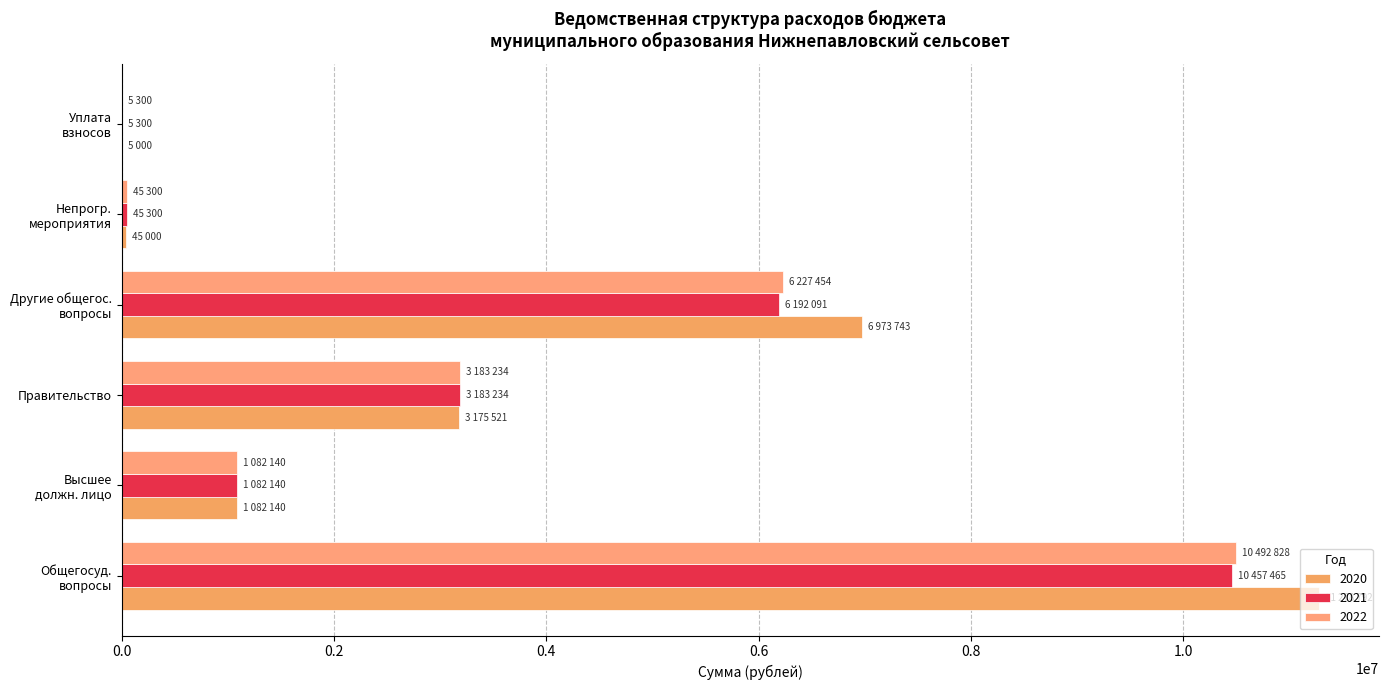

What is the minimum value shown in the chart?

5000